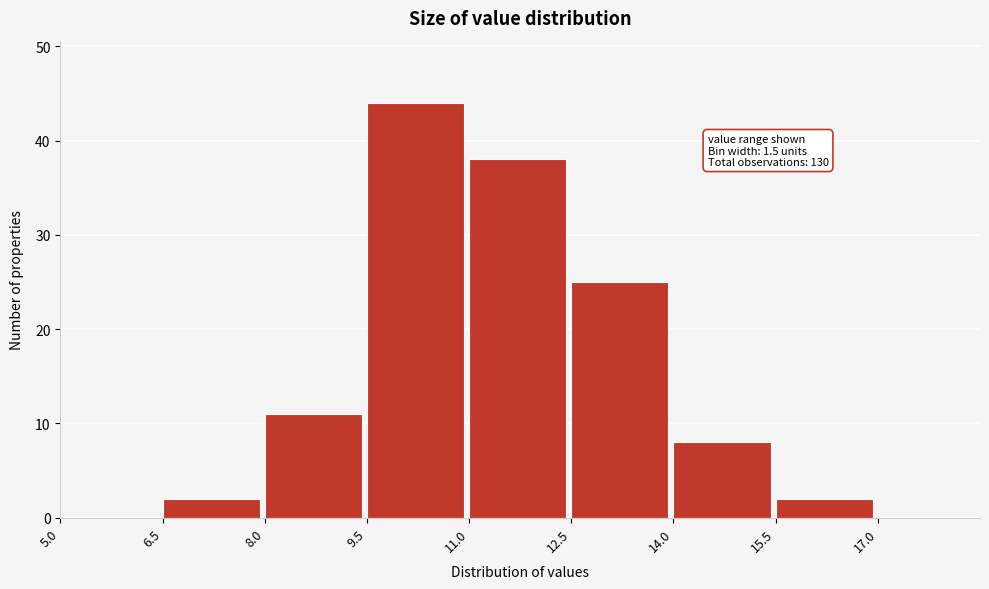

Over which range of the x-axis is the bar tallest?

9.5 to 11.0